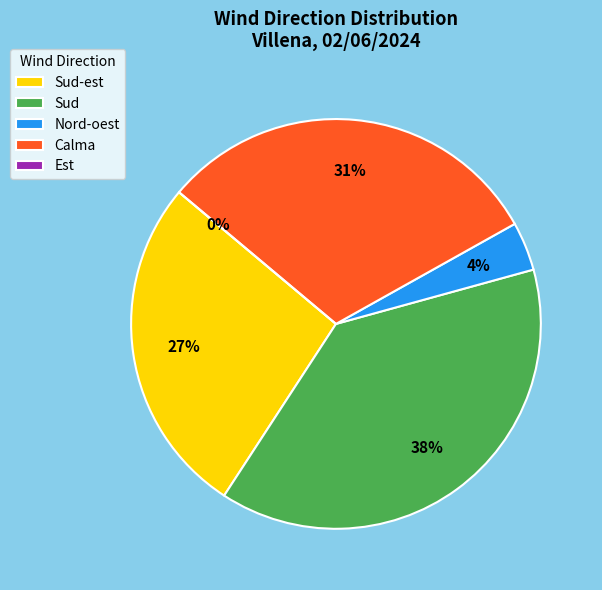

To the nearest percent, what is the difference between the Est and Nord-oest slice percentages?

4%